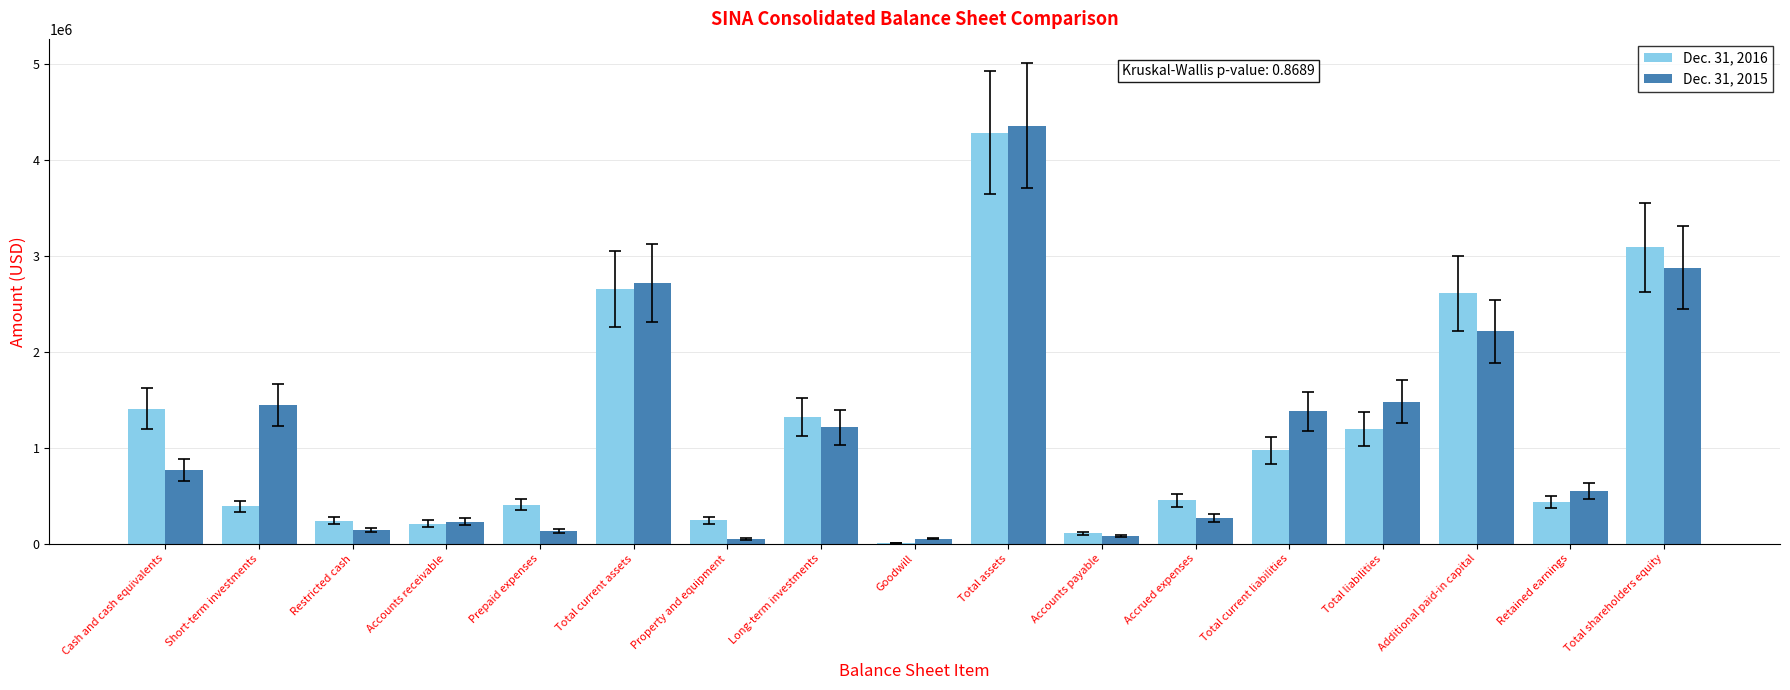

What are all the series names shown in the legend?

Dec. 31, 2016, Dec. 31, 2015